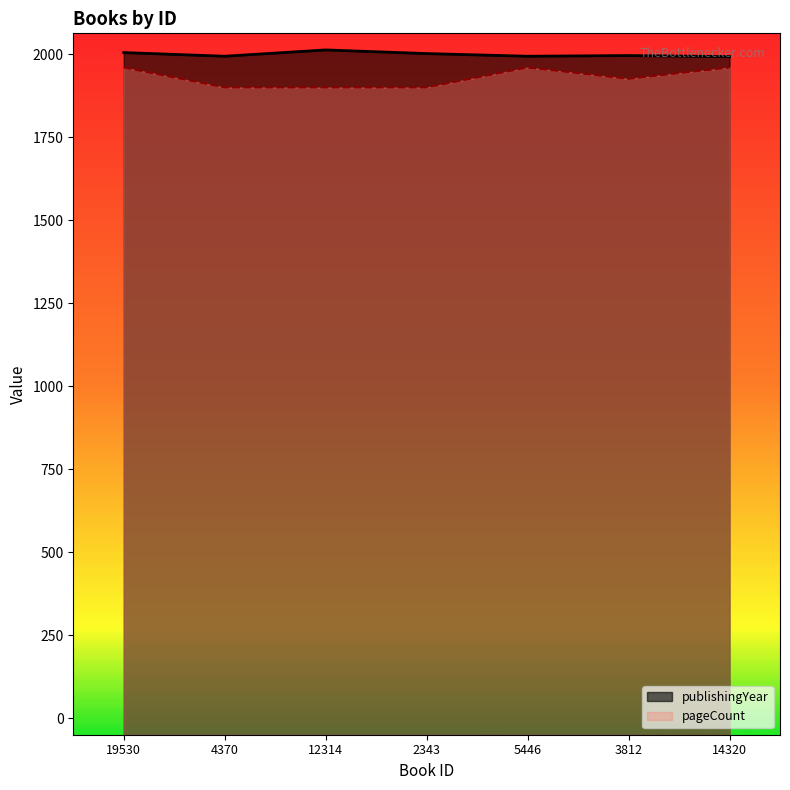

Where is the first local maximum?

12314